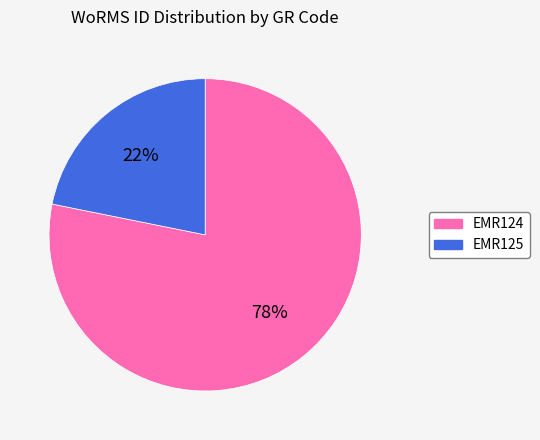

To the nearest percent, what is the combined percentage of EMR124 and EMR125?

100%